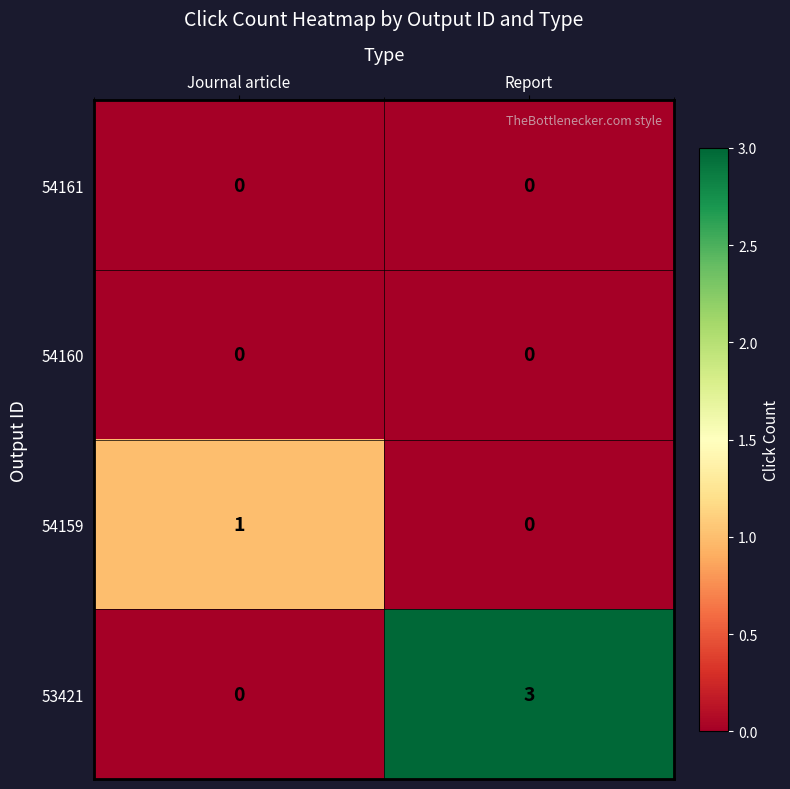

What is the difference between the 53421 values at Report and Journal article?

3